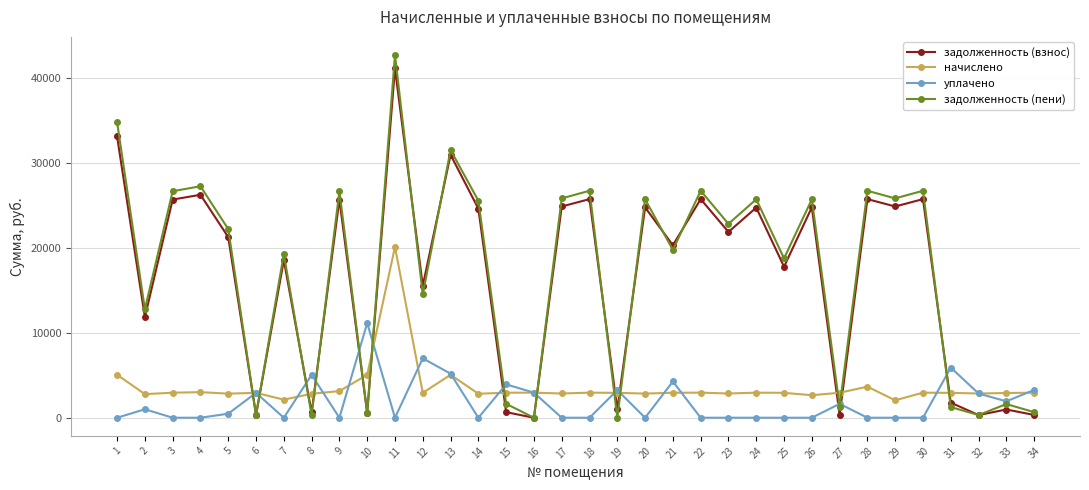

The уплачено series shows 3256.5 at 19. True or false?

True